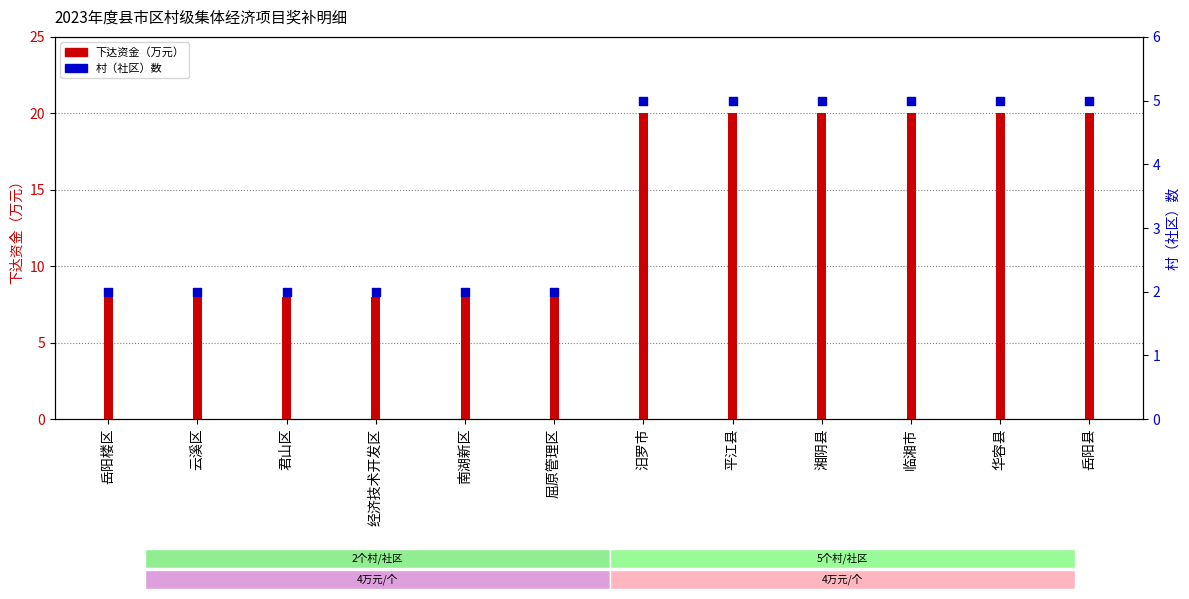

At how many categories does at least one series exceed 4?

12